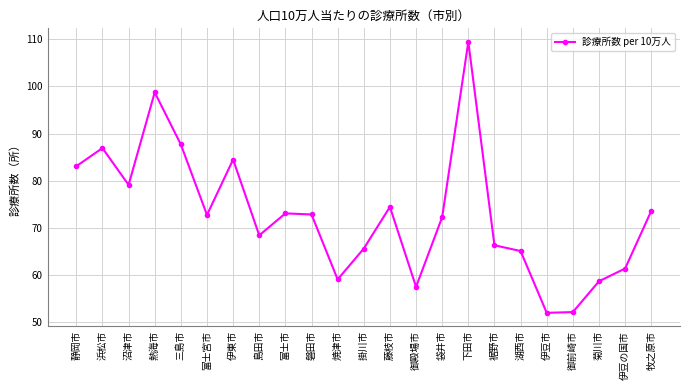

What is the difference between the values at 伊東市 and 静岡市?

1.4